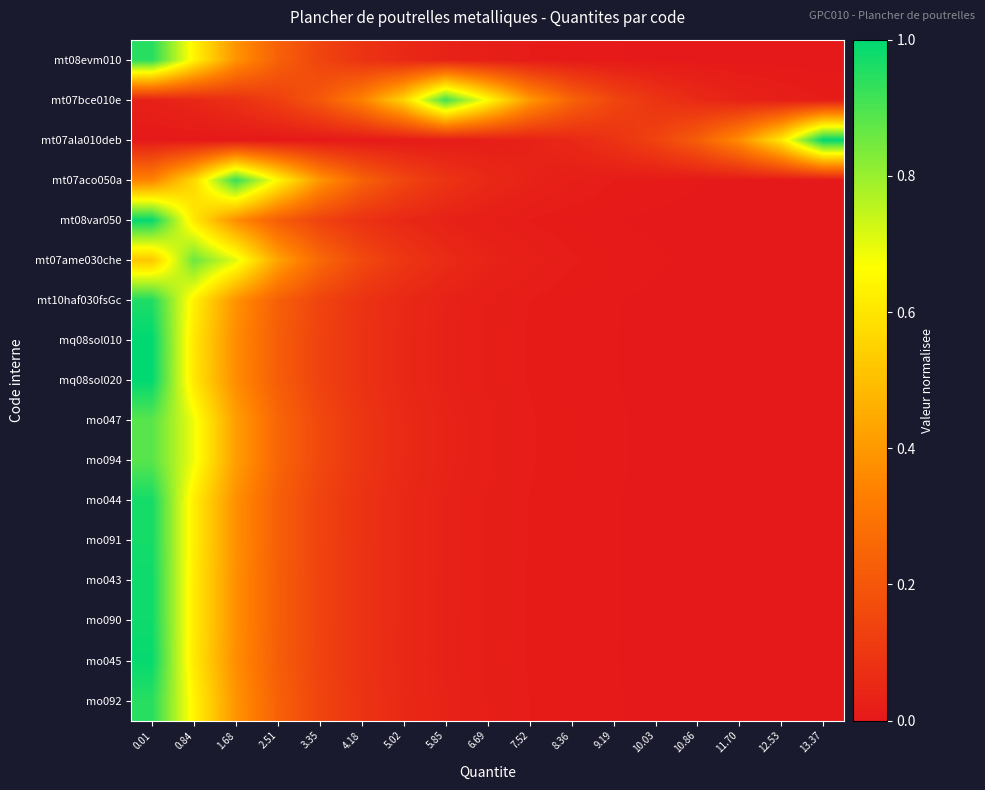

Rank the series by their maximum value, from lowest to highest.

mt07ame030che, mo047, mo094, mt07bce010e, mt07aco050a, mt08evm010, mo092, mt10haf030fsGc, mo044, mo091, mo043, mo090, mo045, mt08var050, mq08sol020, mt07ala010deb, mq08sol010